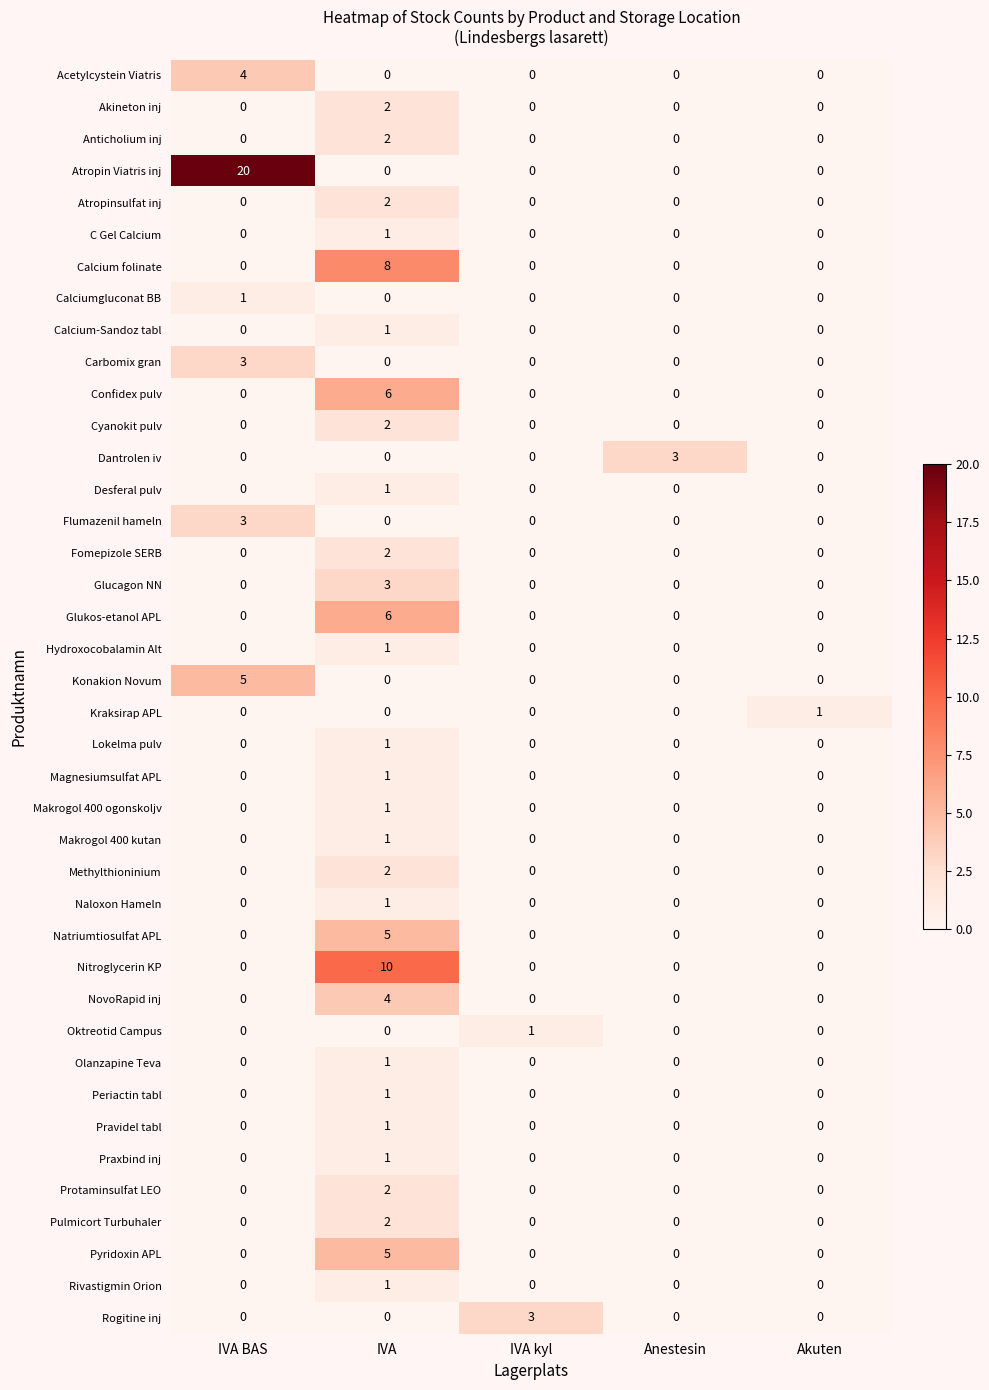

What is the spread (max minus min) of values at Anestesin?

3